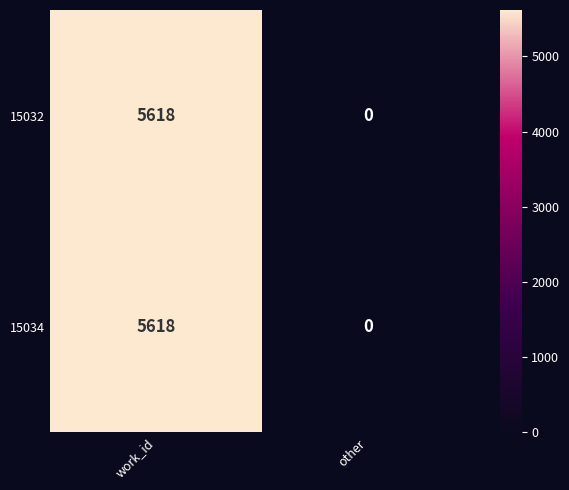

Read the 15034 value at work_id.

5618